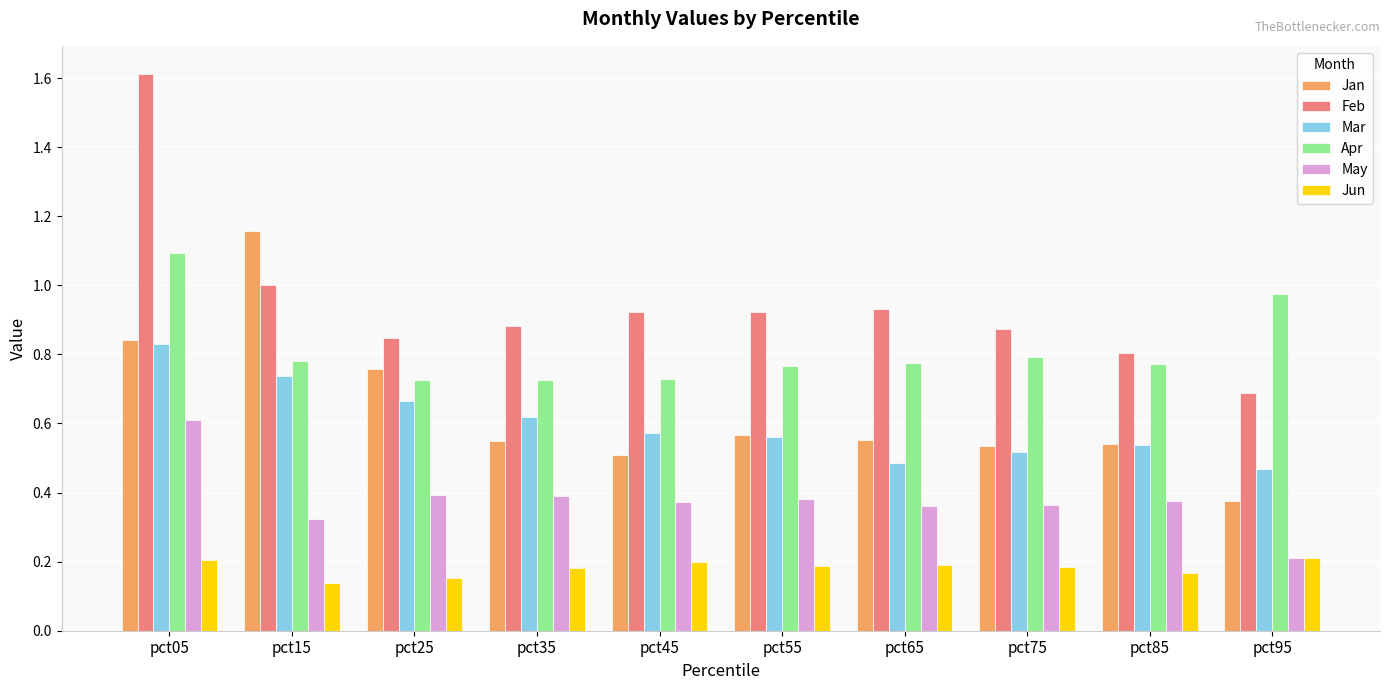

How many groups of bars are there?

10